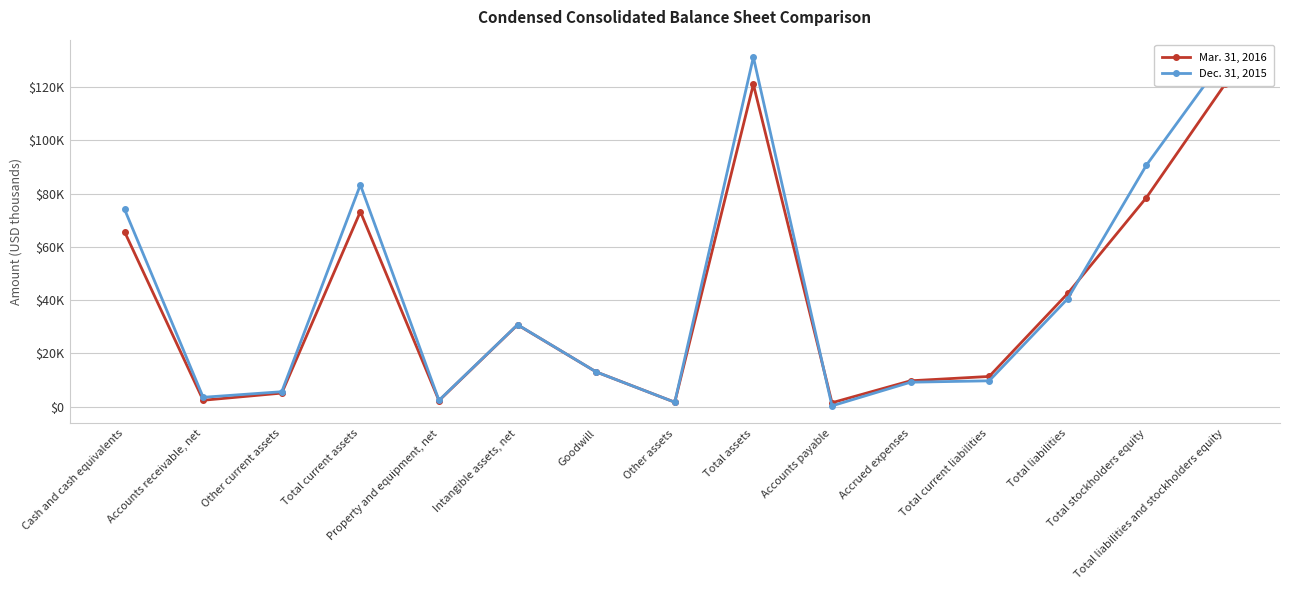

True or false: Dec. 31, 2015 and Mar. 31, 2016 cross at least once.

True